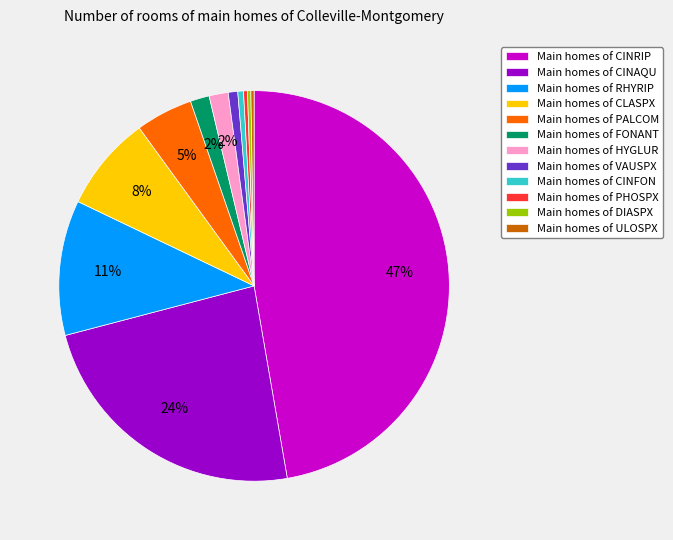

The Main homes of HYGLUR slice represents 8% of the pie. True or false?

False